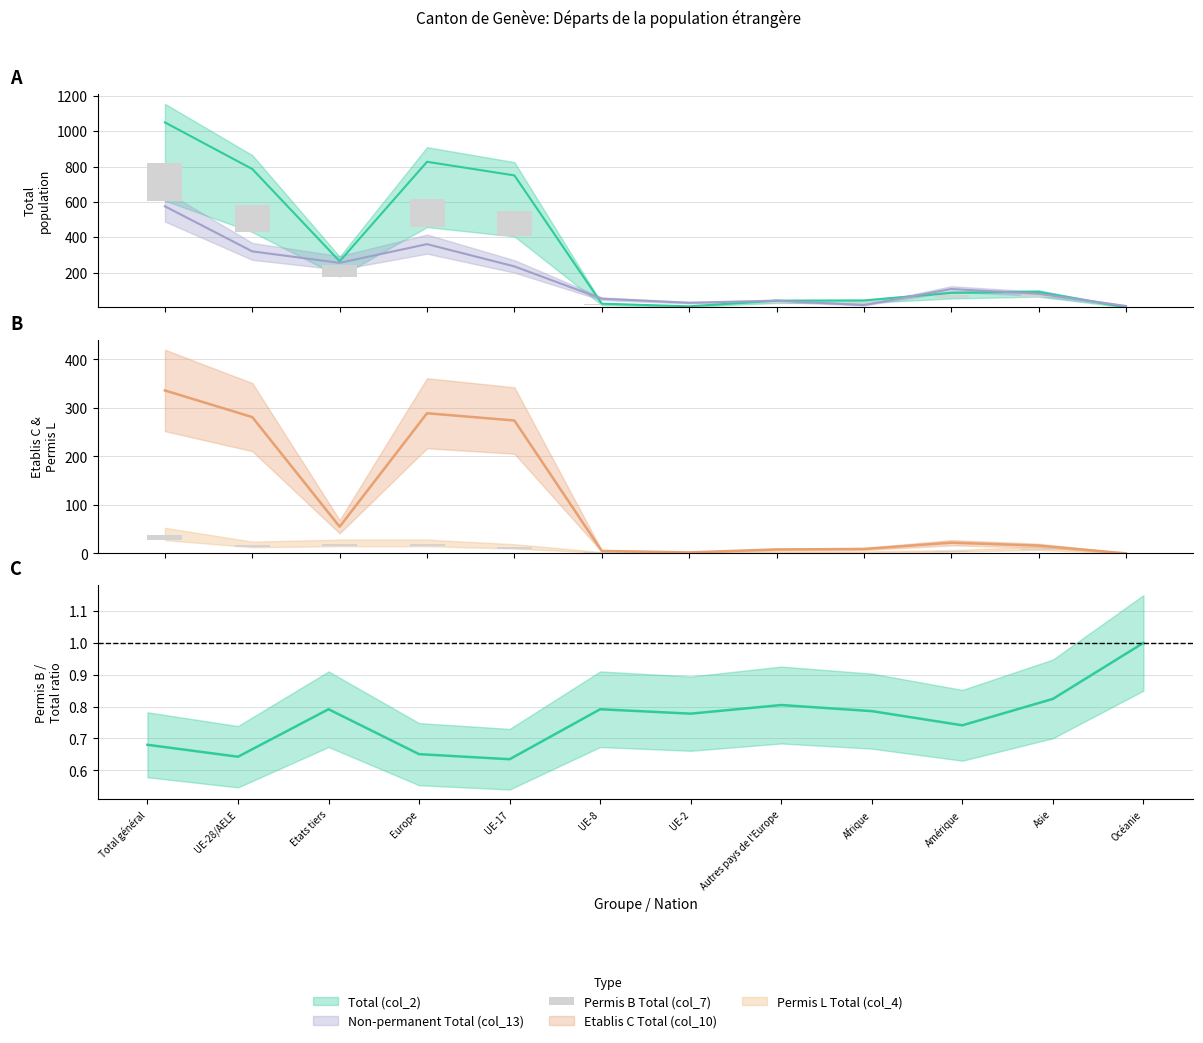

Which has a higher value, UE-8 or Total général?

Total général